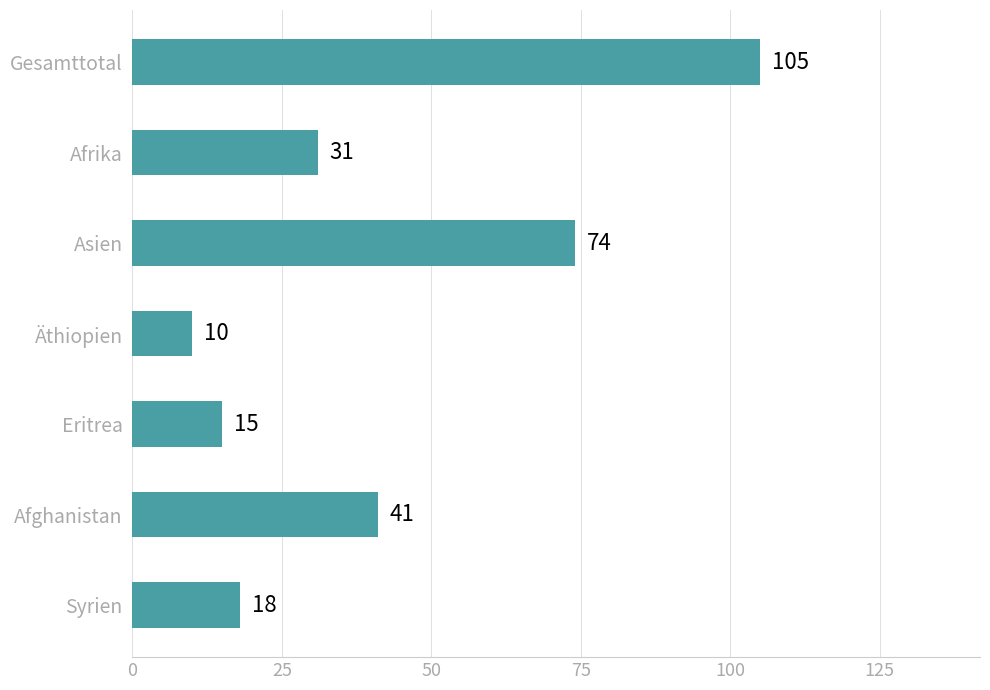

What position from the top is Eritrea?

5